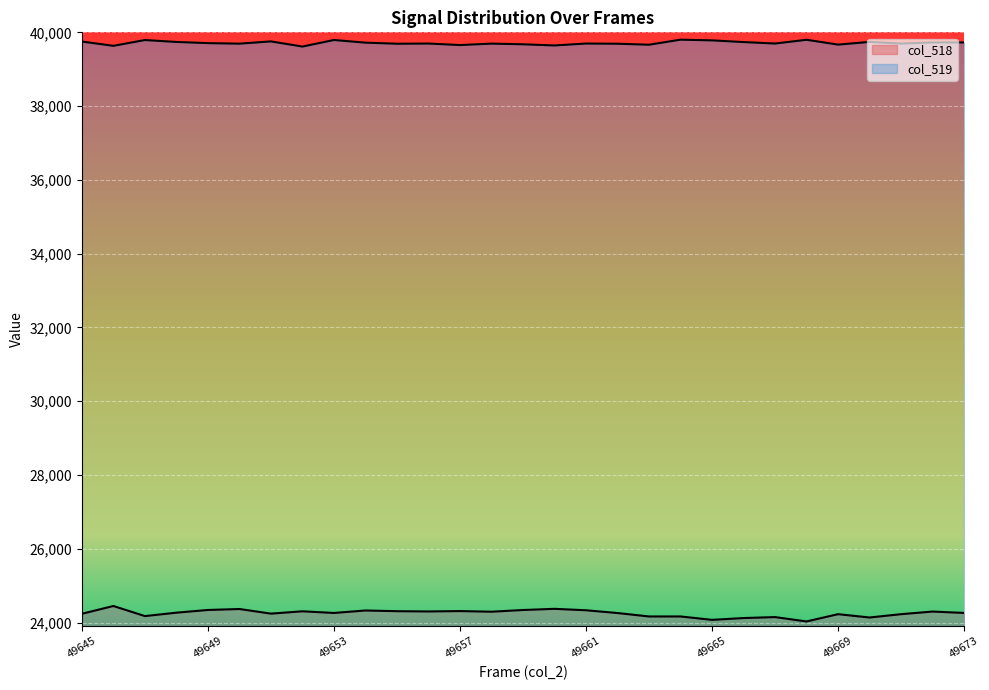

What is the difference between the maximum and minimum values in the col_519 series?

187